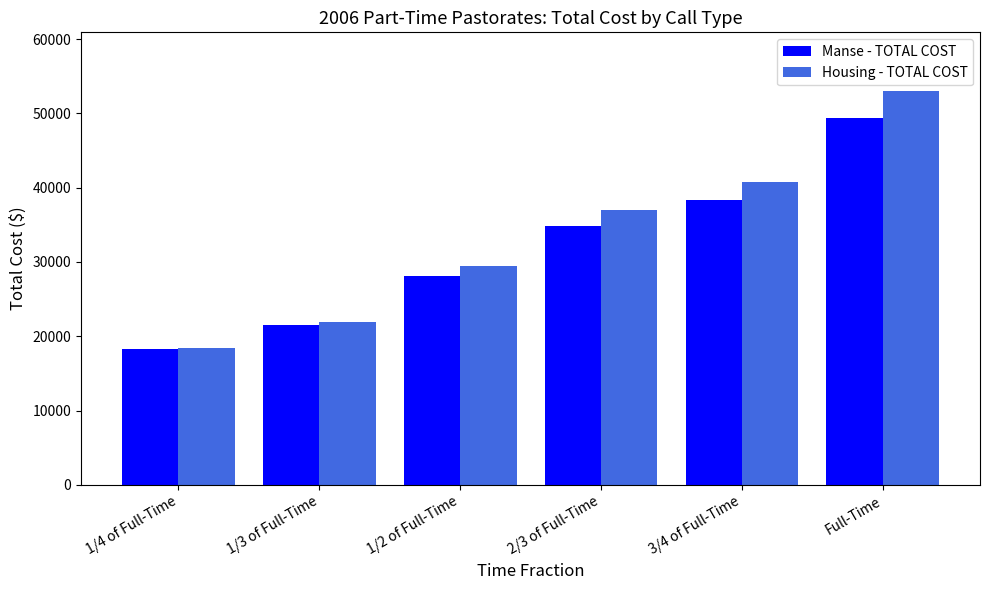

What is the sum of all Housing - TOTAL COST values?

200488.8